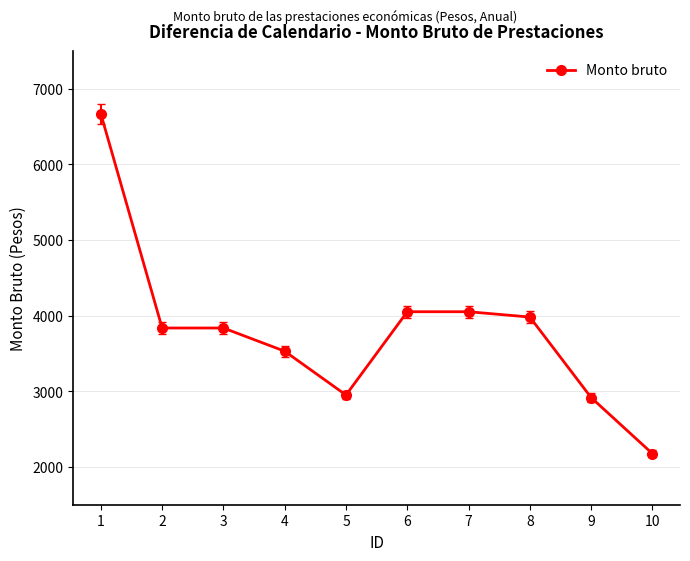

What is the change in value from 7 to 9?

-1135.0